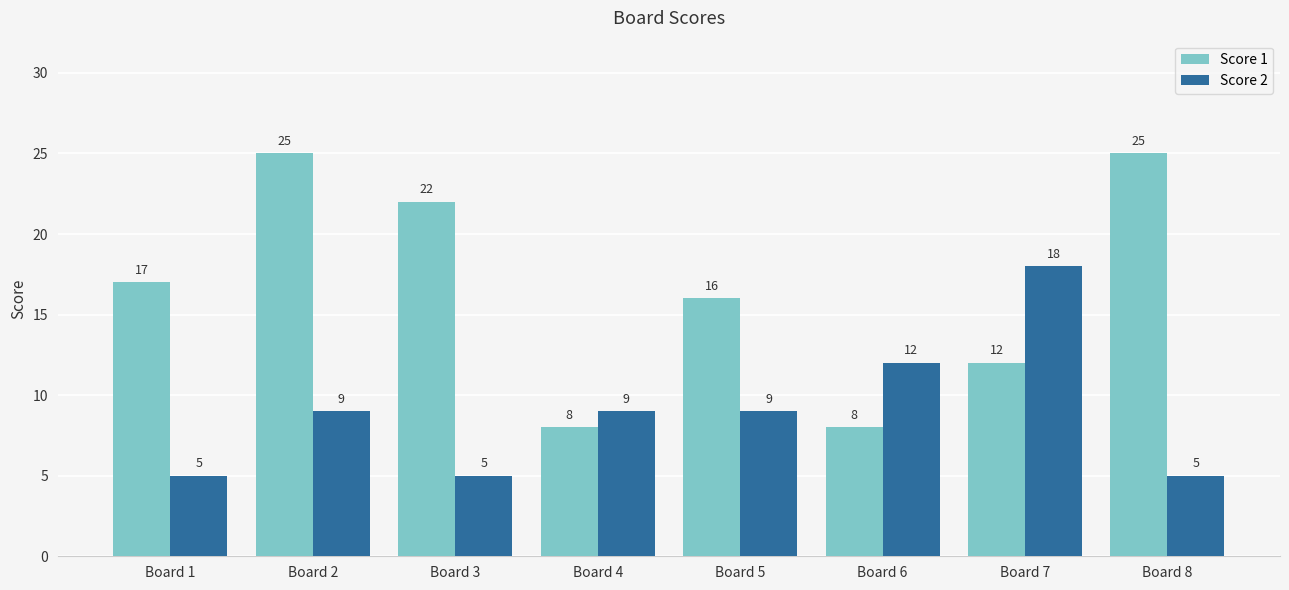

Is the value of Score 2 at Board 6 greater than the value of Score 1 at Board 6?

Yes